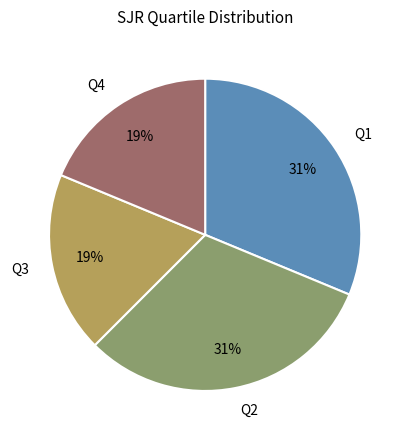

Do Q2 and Q1 together represent more than half of the pie?

Yes